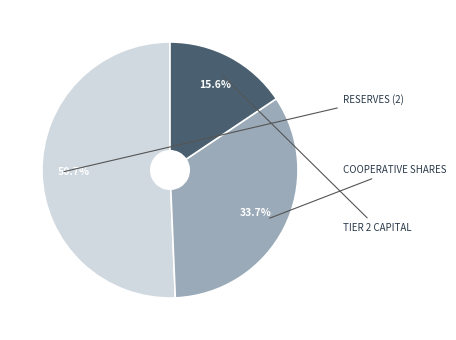

How many slices are in this pie chart?

3